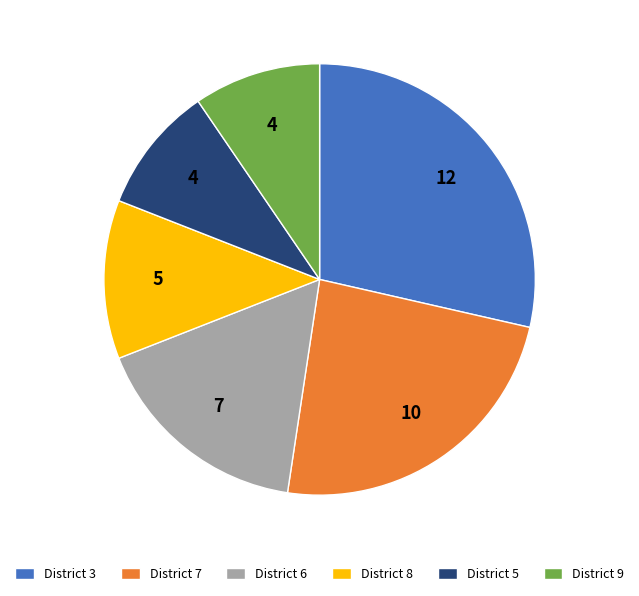

True or false: District 8 accounts for 12% of the total.

True